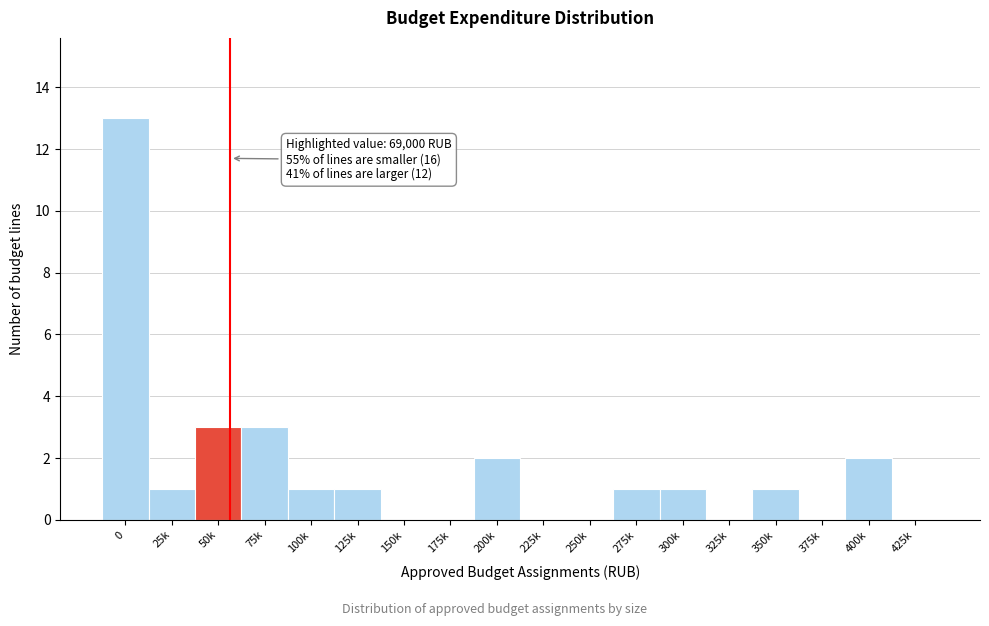

Reading left to right, extract all data points from this chart.

0=13	25k=1	50k=3	75k=3	100k=1	125k=1	150k=0	175k=0	200k=2	225k=0	250k=0	275k=1	300k=1	325k=0	350k=1	375k=0	400k=2	425k=0